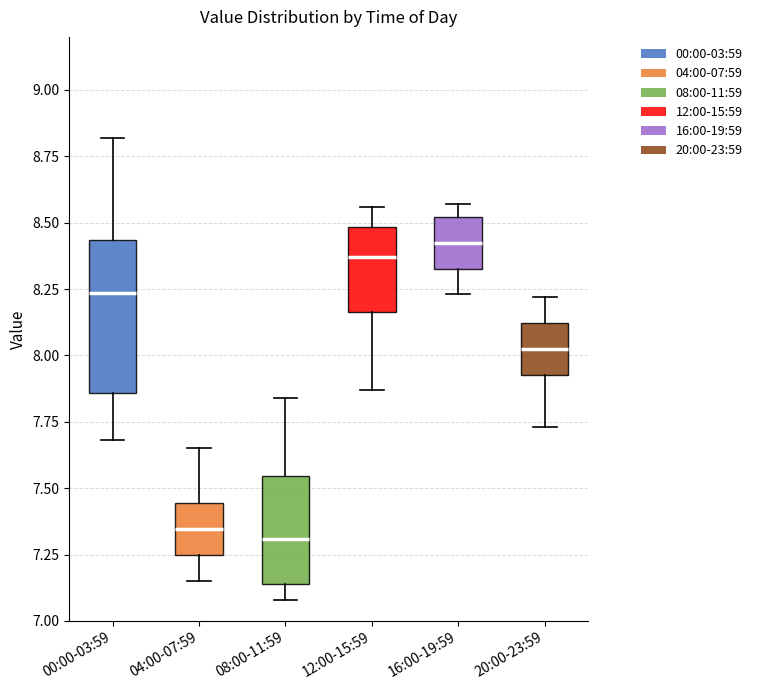

Comparing the boxes themselves (not the whiskers), which one is the tallest?

00:00-03:59